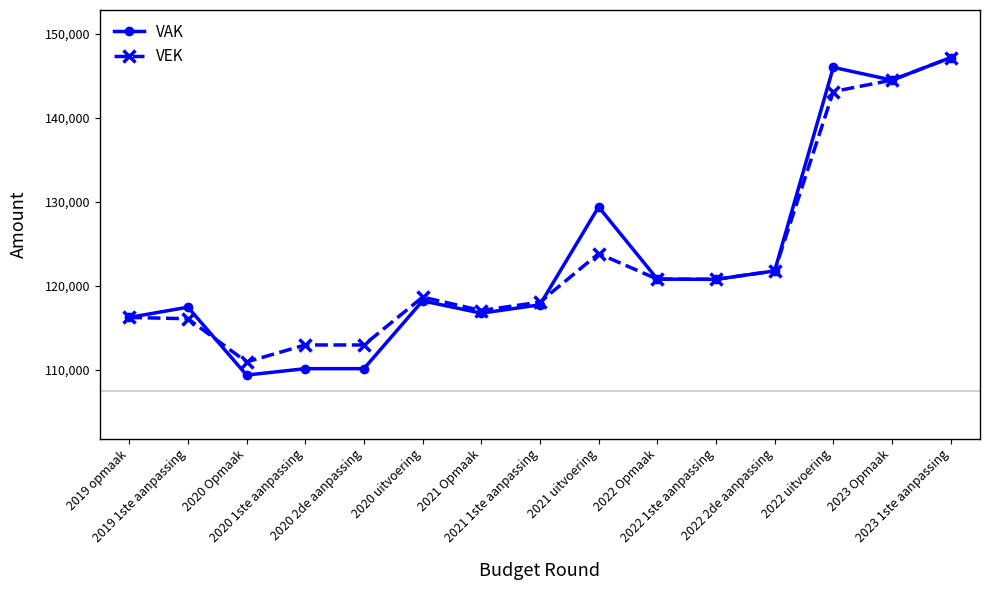

What value does the VAK series have at 2021 uitvoering, to the nearest 10?

129400